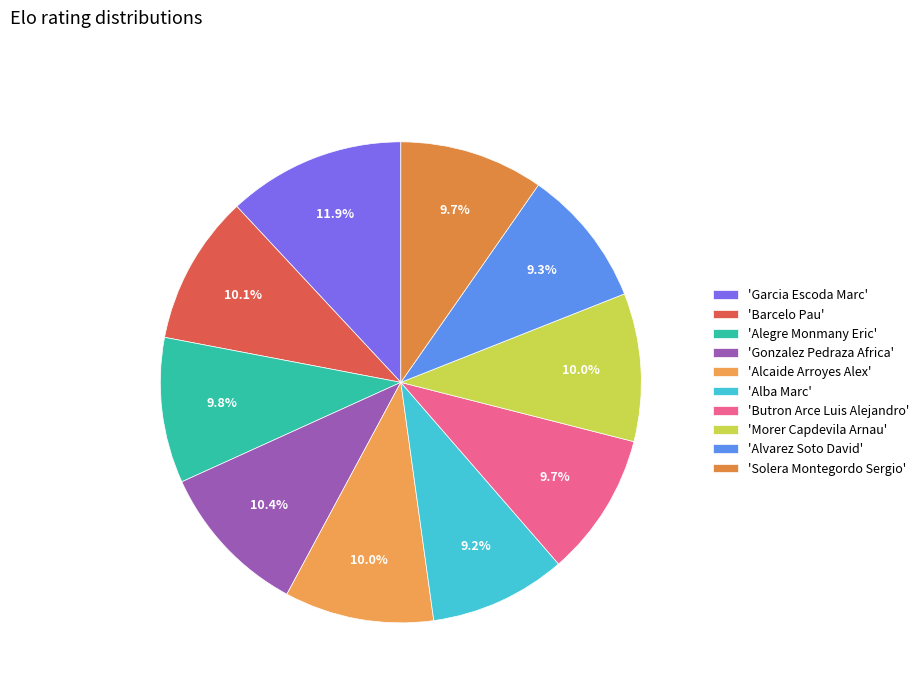

Is there any slice that represents more than half of the pie?

No